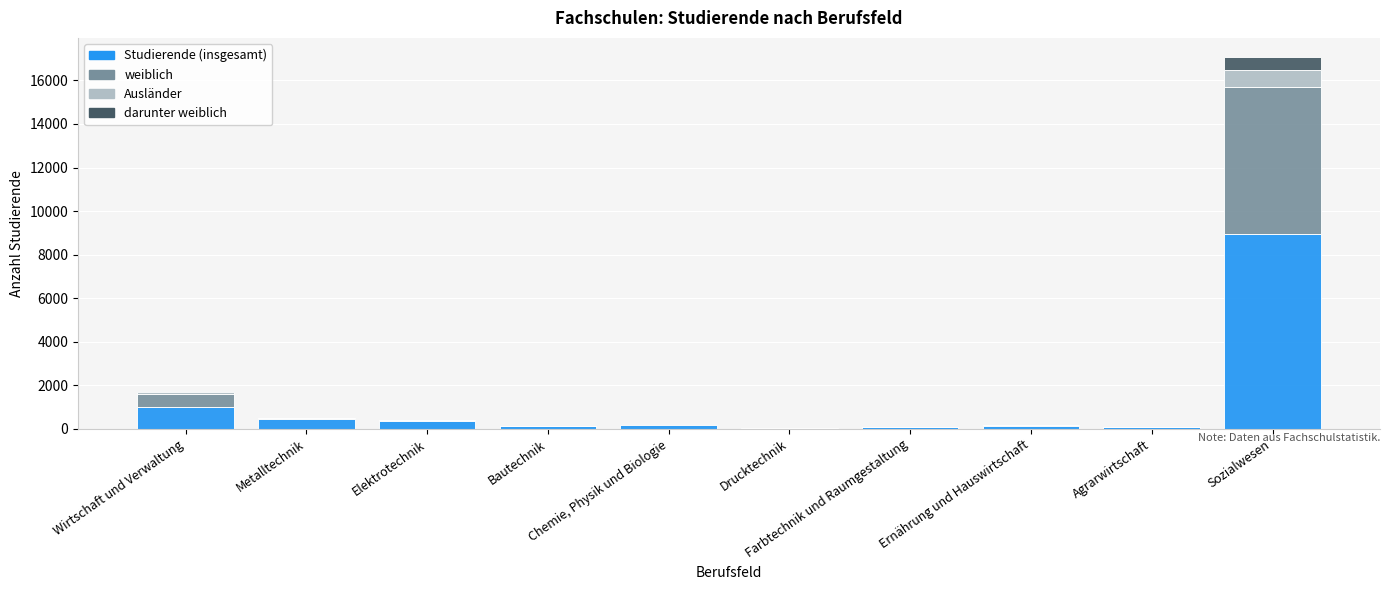

What is the maximum value for Studierende (insgesamt)?

8939